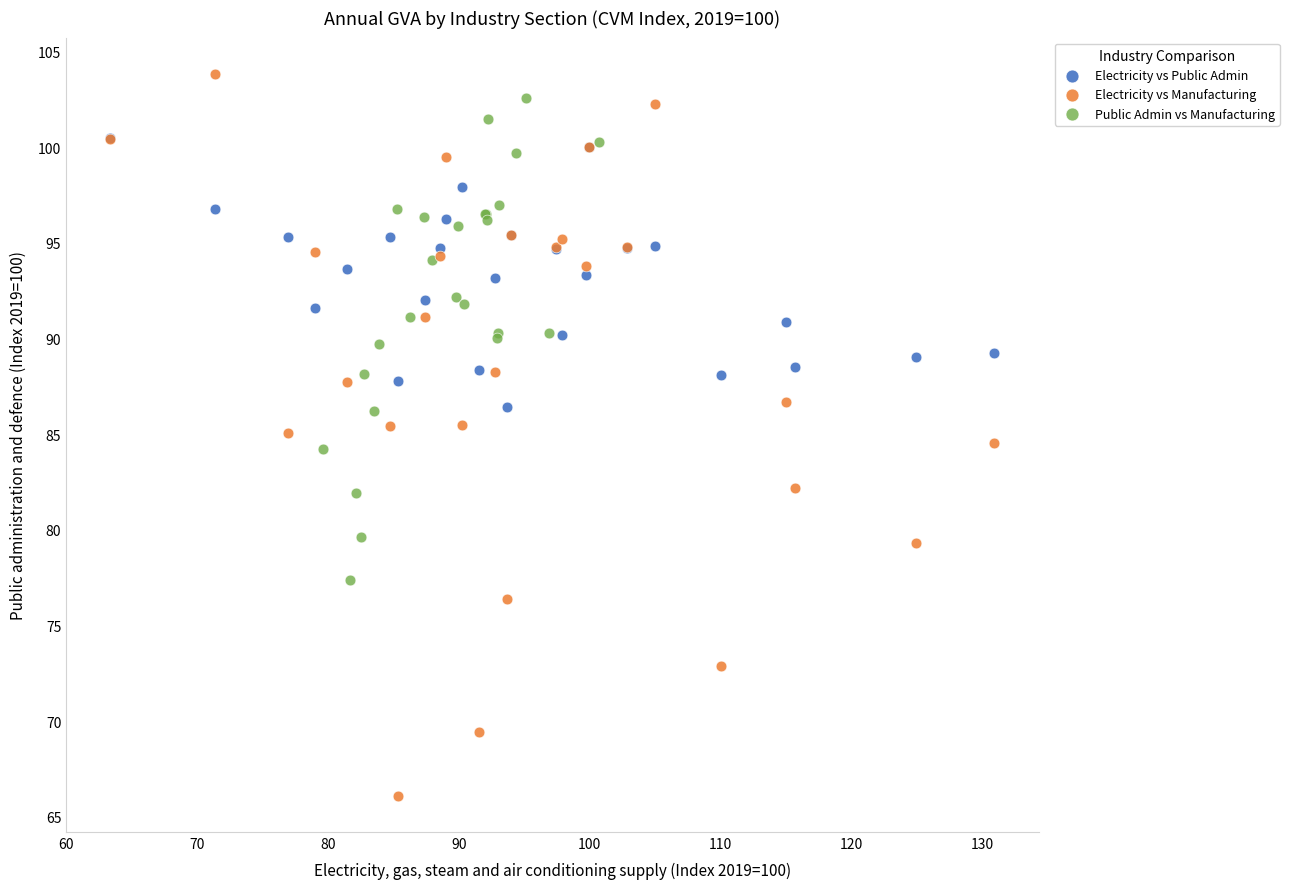

Which series has the largest Y range (max minus min)?

Electricity vs Manufacturing